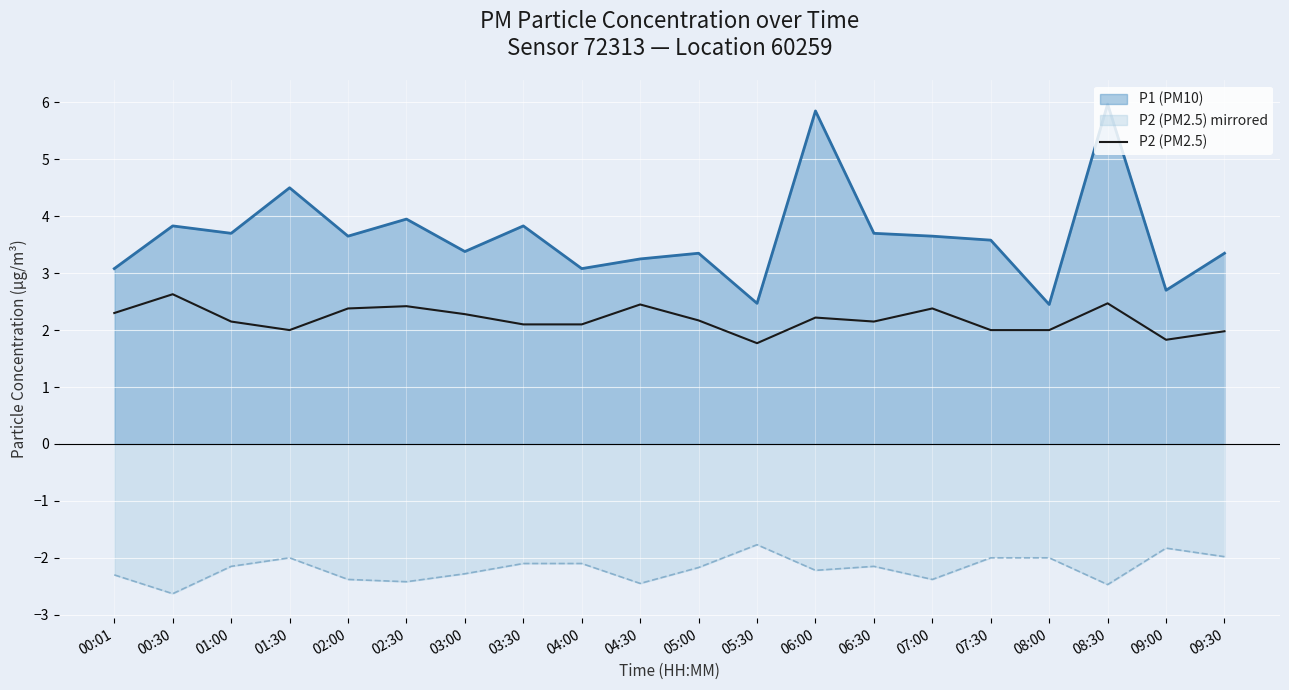

How many categories are shown in the chart?

20